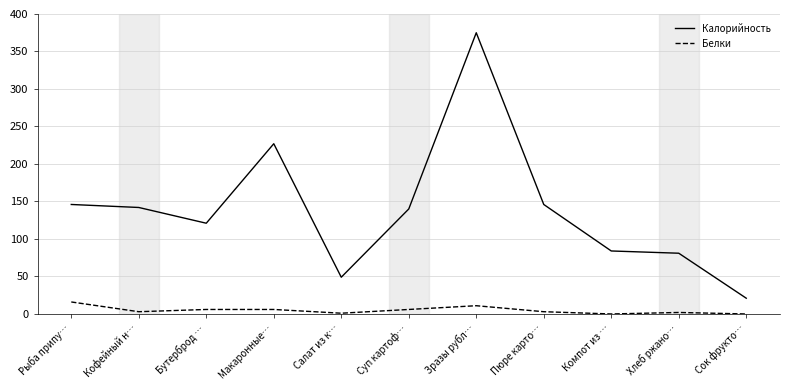

Does the chart have visible grid lines?

Yes